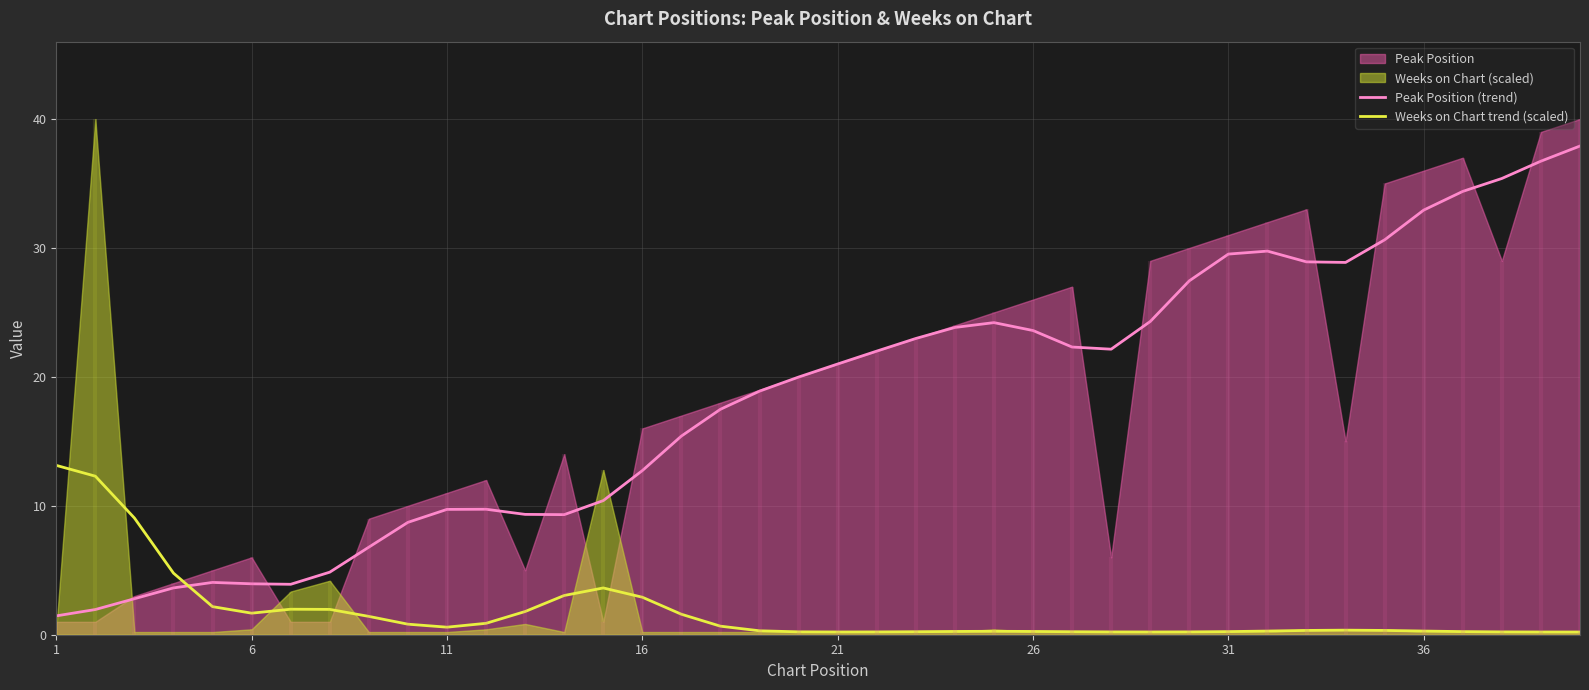

How many data points in Peak Position (trend) are above 20?

20